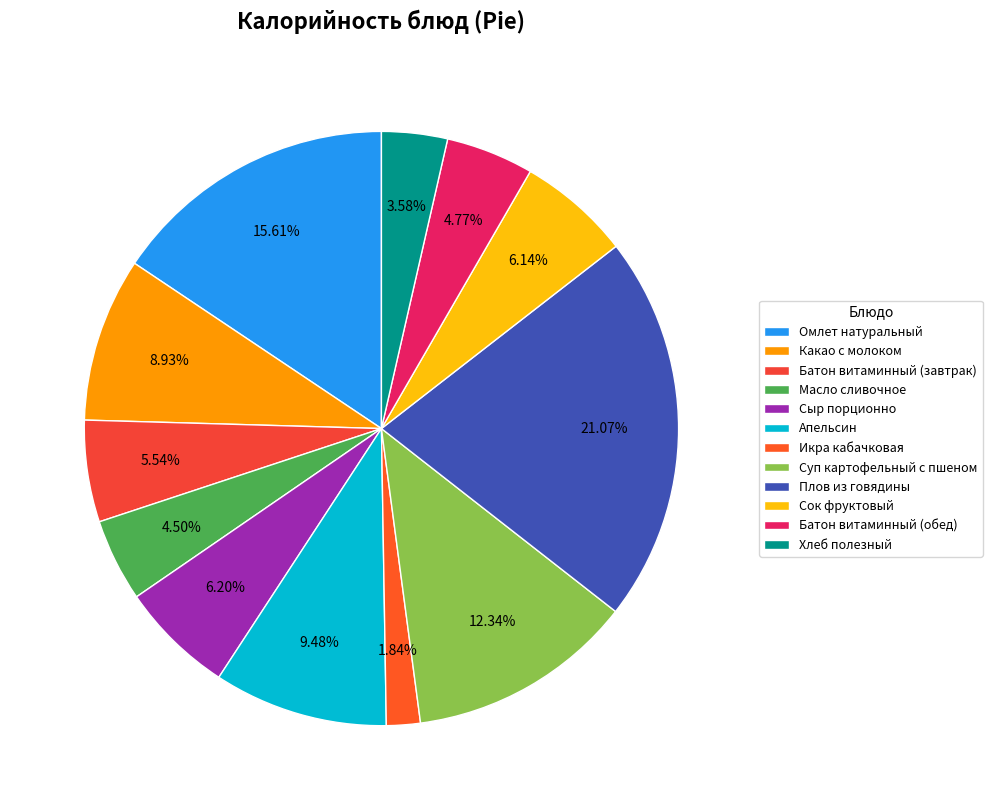

Rank the categories by value from highest to lowest.

Плов из говядины, Омлет натуральный, Суп картофельный с пшеном, Апельсин, Какао с молоком, Сыр порционно, Сок фруктовый, Батон витаминный (завтрак), Батон витаминный (обед), Масло сливочное, Хлеб полезный, Икра кабачковая